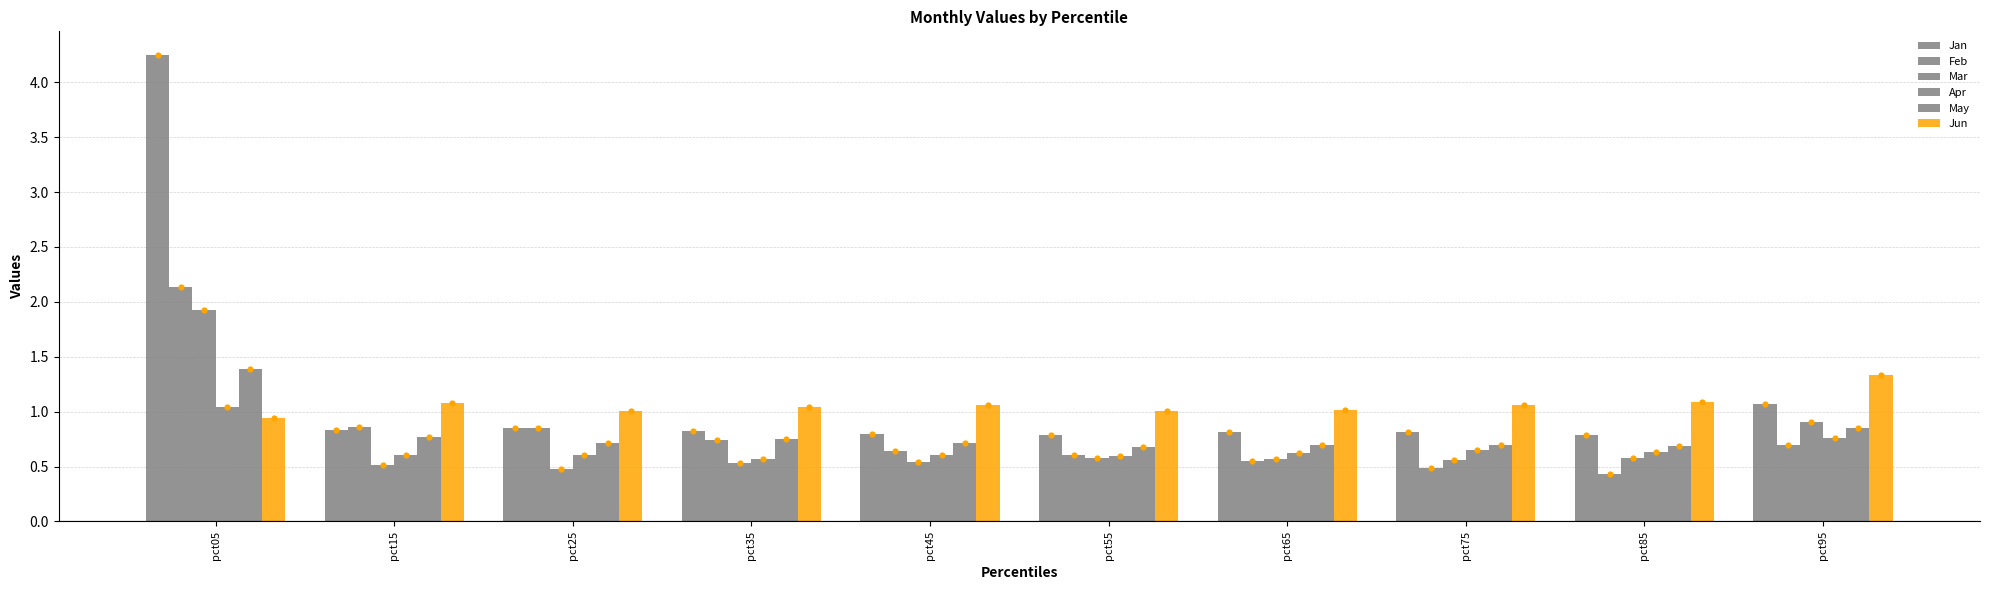

At how many categories does at least one series exceed 0?

10